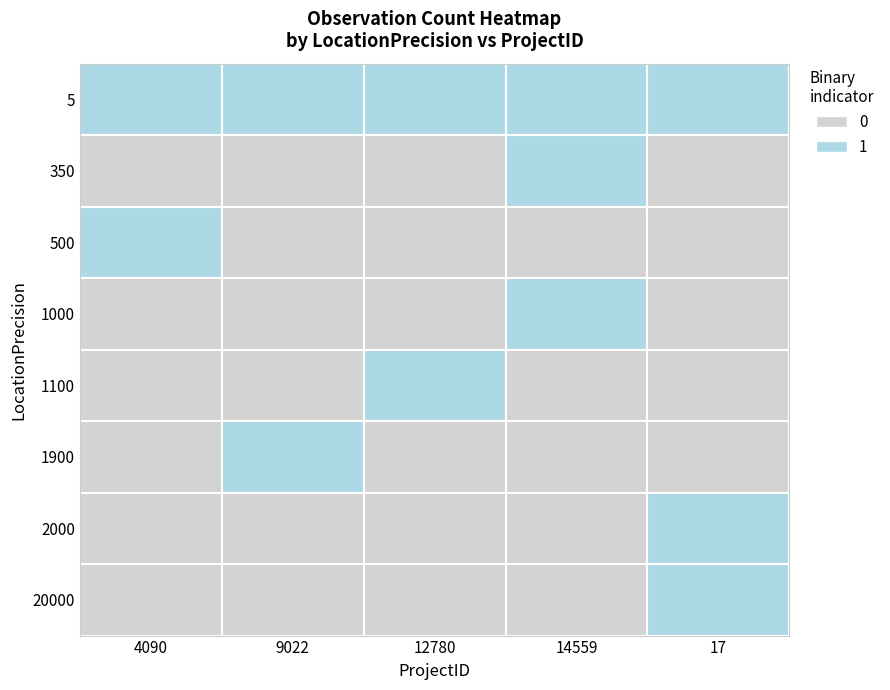

Is the value of 2000 at 14559 greater than the value of 20000 at 9022?

No